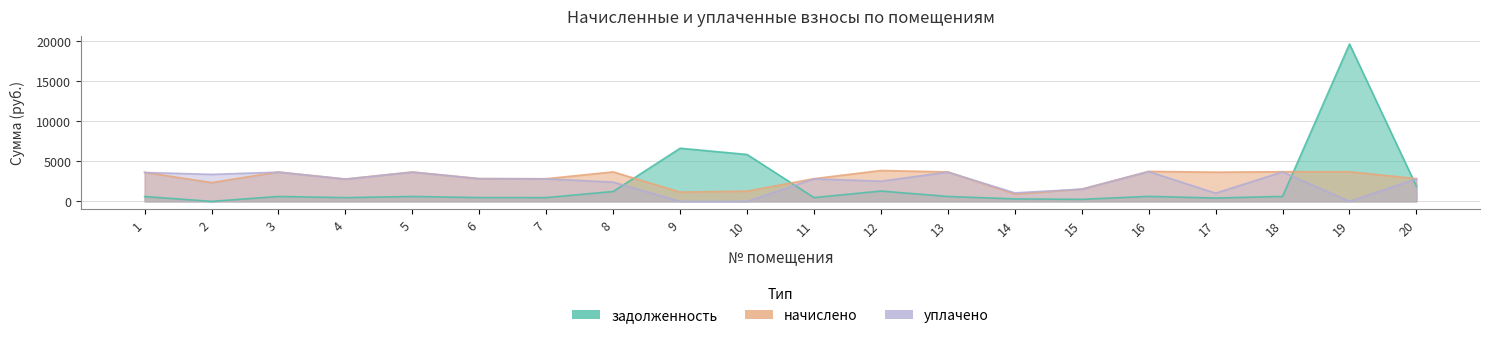

How many intersections are there between начислено and уплачено?

4